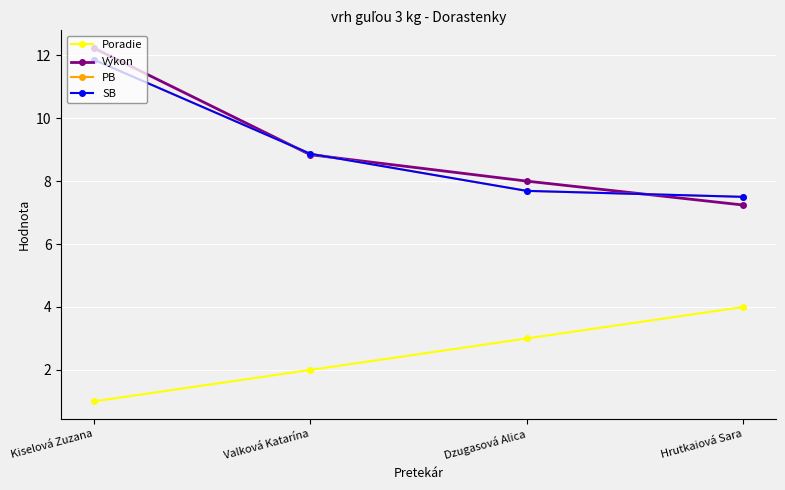

Does the chart have visible grid lines?

Yes